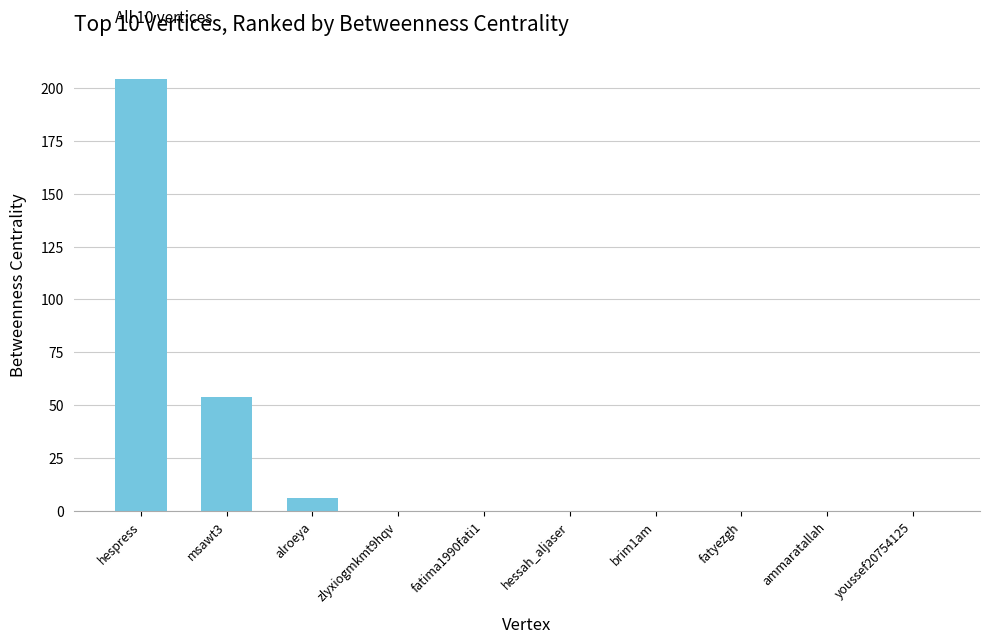

Which has a higher value, ammaratallah or hespress?

hespress